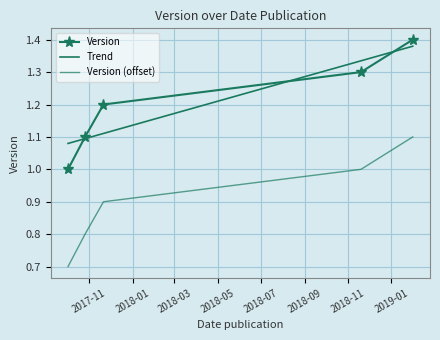

Reading left to right, transcribe all the data shown in this chart.

1.0	1.1	1.2	1.3	1.4